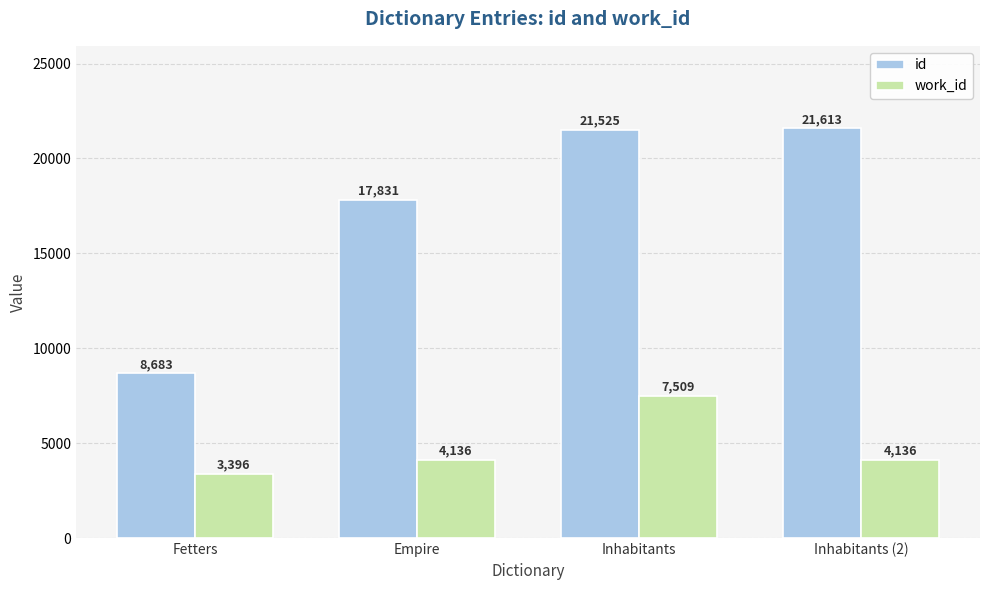

Does the chart contain stacked bars?

No